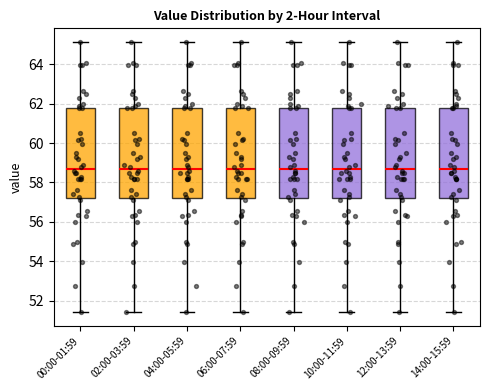

Reading left to right, transcribe this box plot: for each box, give where its median line is, the range the box spans, and where its two whiskers end, as read against the y-axis. The values are not printed on the chart, so give them approximately, as read against the axis.

00:00-01:59: median 58.6, box 57.2 to 61.8, whiskers 51.4 to 65.2
02:00-03:59: median 58.6, box 57.2 to 61.8, whiskers 51.4 to 65.2
04:00-05:59: median 58.6, box 57.2 to 61.8, whiskers 51.4 to 65.2
06:00-07:59: median 58.6, box 57.2 to 61.8, whiskers 51.4 to 65.2
08:00-09:59: median 58.6, box 57.2 to 61.8, whiskers 51.4 to 65.2
10:00-11:59: median 58.6, box 57.2 to 61.8, whiskers 51.4 to 65.2
12:00-13:59: median 58.6, box 57.2 to 61.8, whiskers 51.4 to 65.2
14:00-15:59: median 58.6, box 57.2 to 61.8, whiskers 51.4 to 65.2